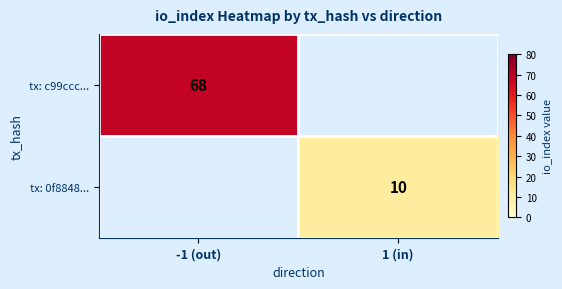

True or false: tx: 0f8848... has a value of 5 at 1 (in).

False